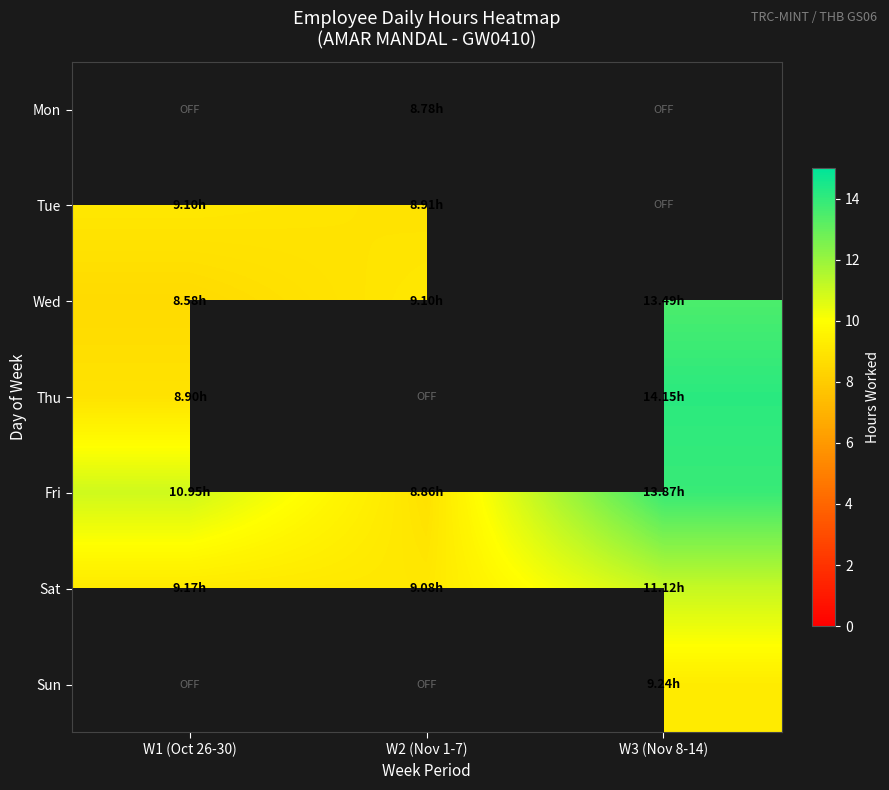

How many values in Thu are above zero?

2